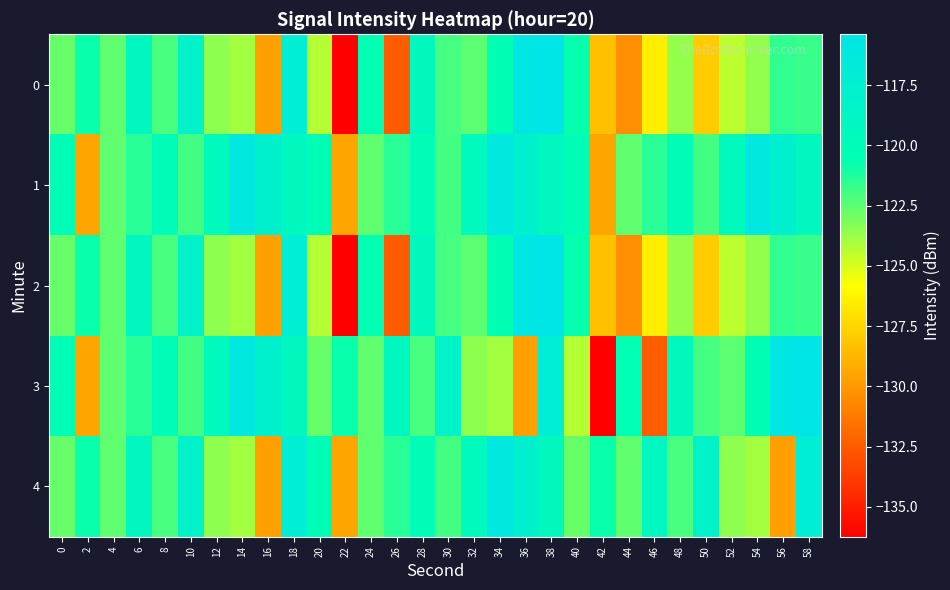

Between 24 and 20, which is larger?

24